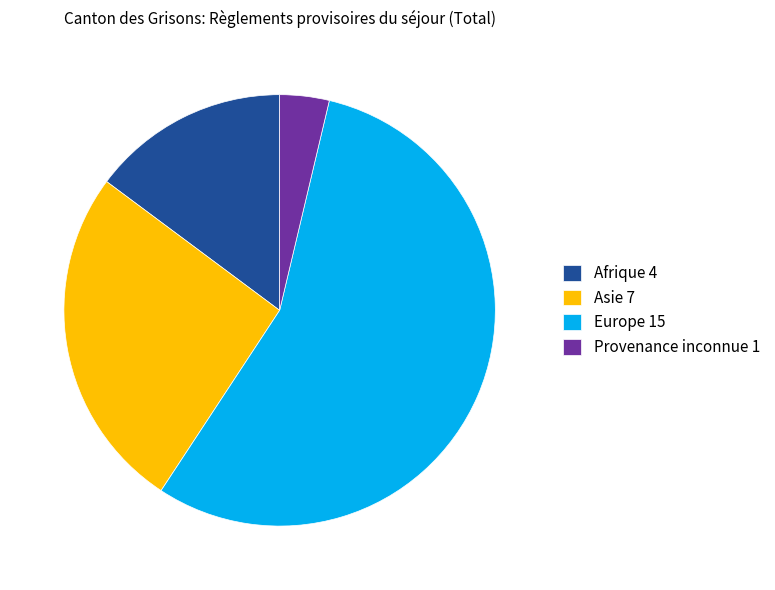

Is the sum of Provenance inconnue 1 and Asie 7 greater than half?

No